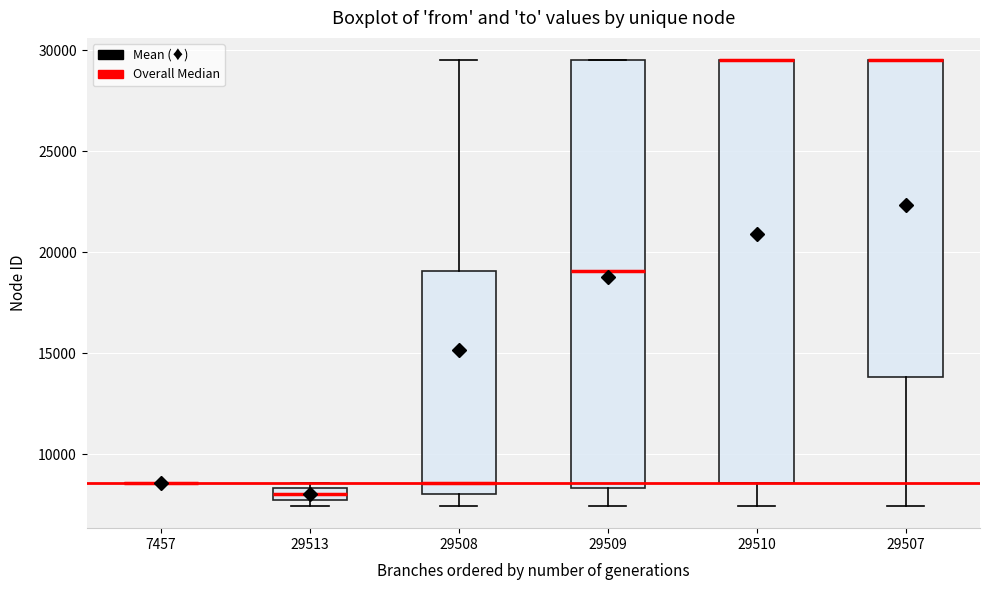

Where does the median line of the box at x = 29509 sit on the y-axis? The values are not printed on the chart, so give them approximately, as read against the axis.

19000